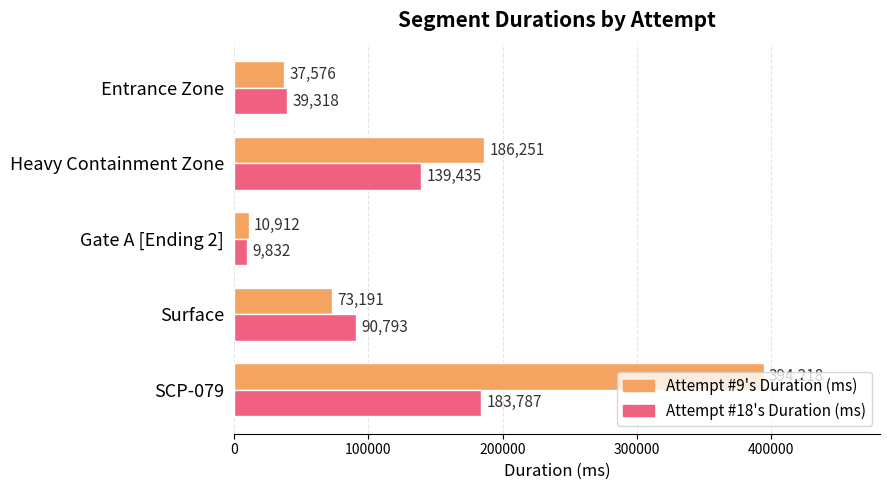

What is the difference between the maximum and second lowest values in the Attempt #18's Duration (ms) series?

144469